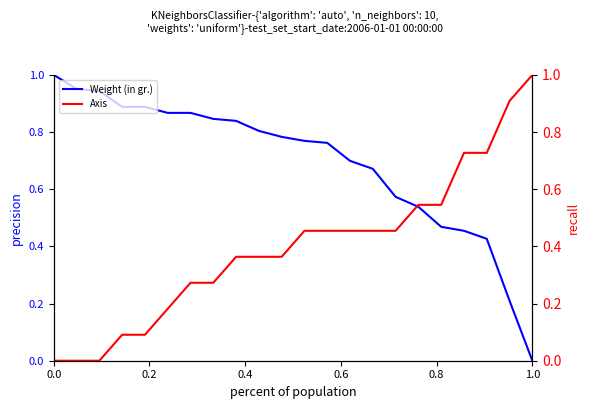

Which series ends up on top after the final intersection of Weight (in gr.) and Axis?

Axis